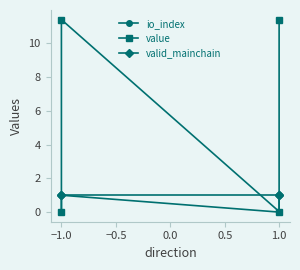

What are all the series names shown in the legend?

io_index, value, valid_mainchain